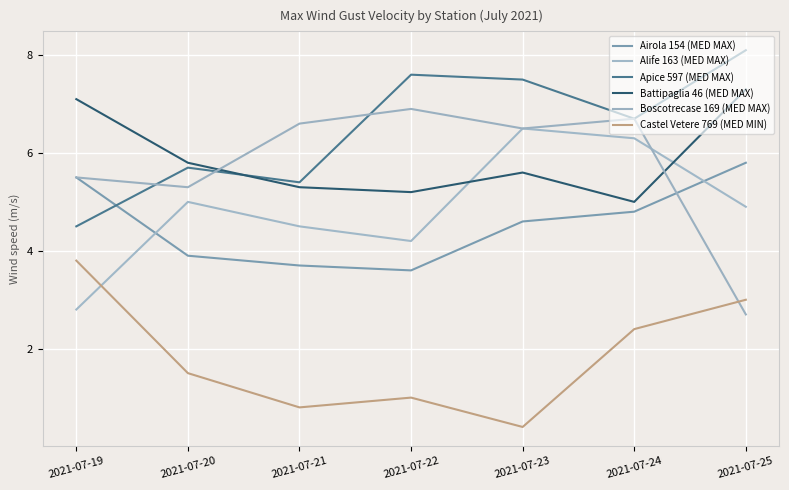

How many lines are shown in the chart?

6